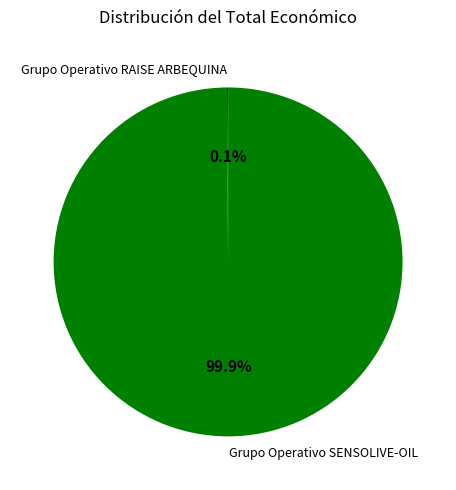

What portion of the pie excludes Grupo Operativo SENSOLIVE-OIL?

0.1%